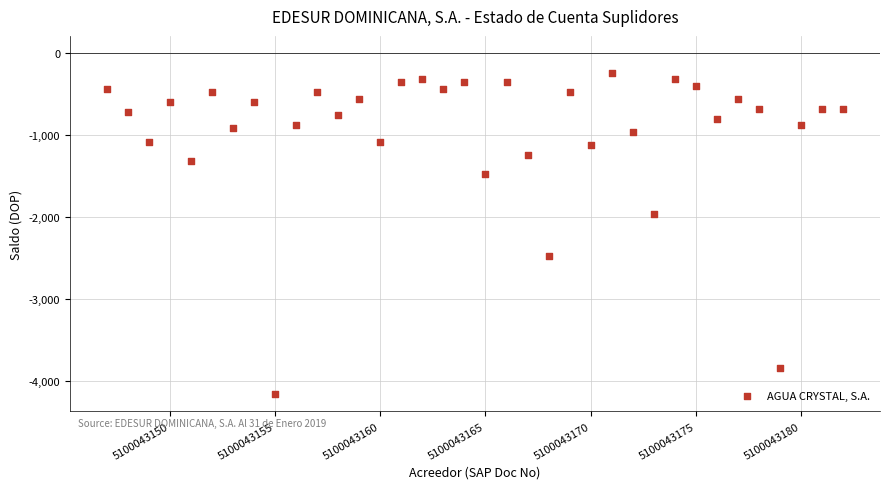

What is the range of Y values (max minus min)?

3920